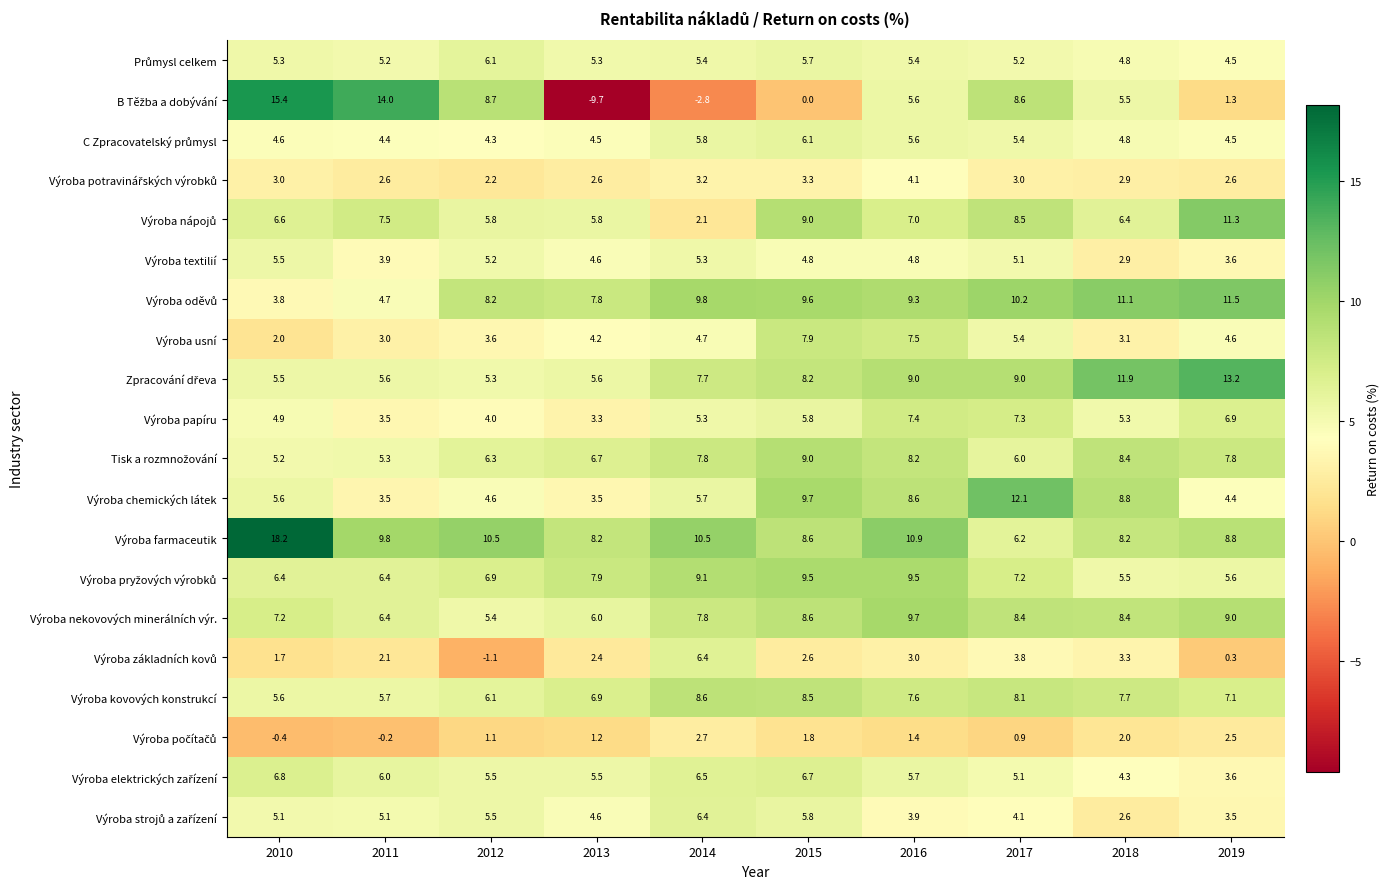

What is the total value across all series at 2015?

131.2